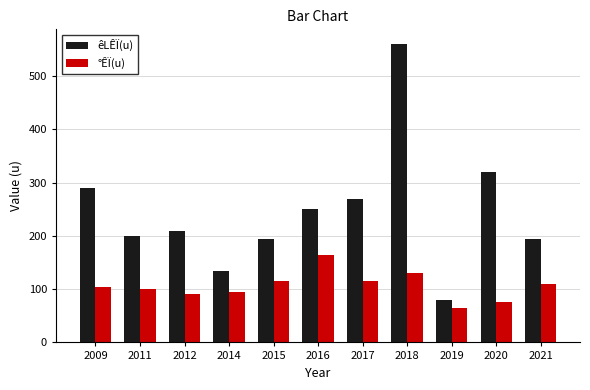

How many data points in êLÊÏ(u) are less than 210?

5